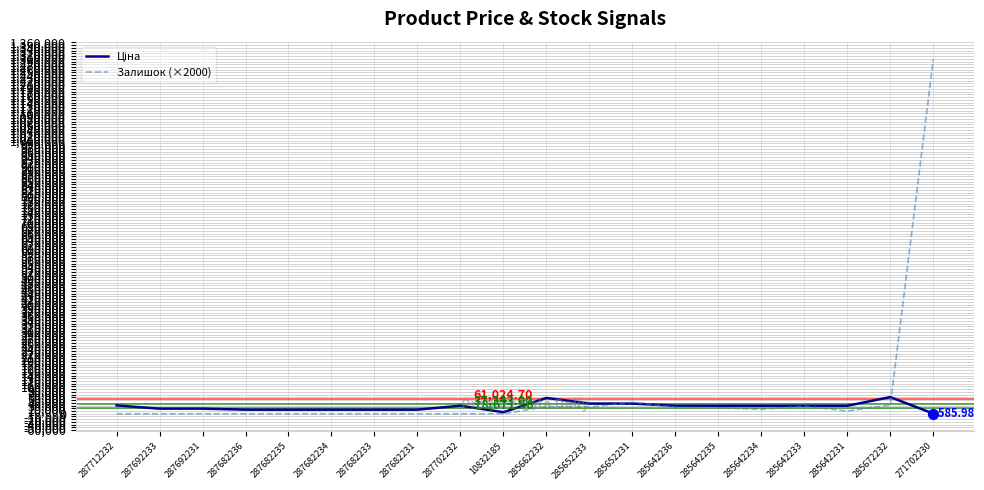

Which series has the largest range (max minus min)?

Залишок (×2000)